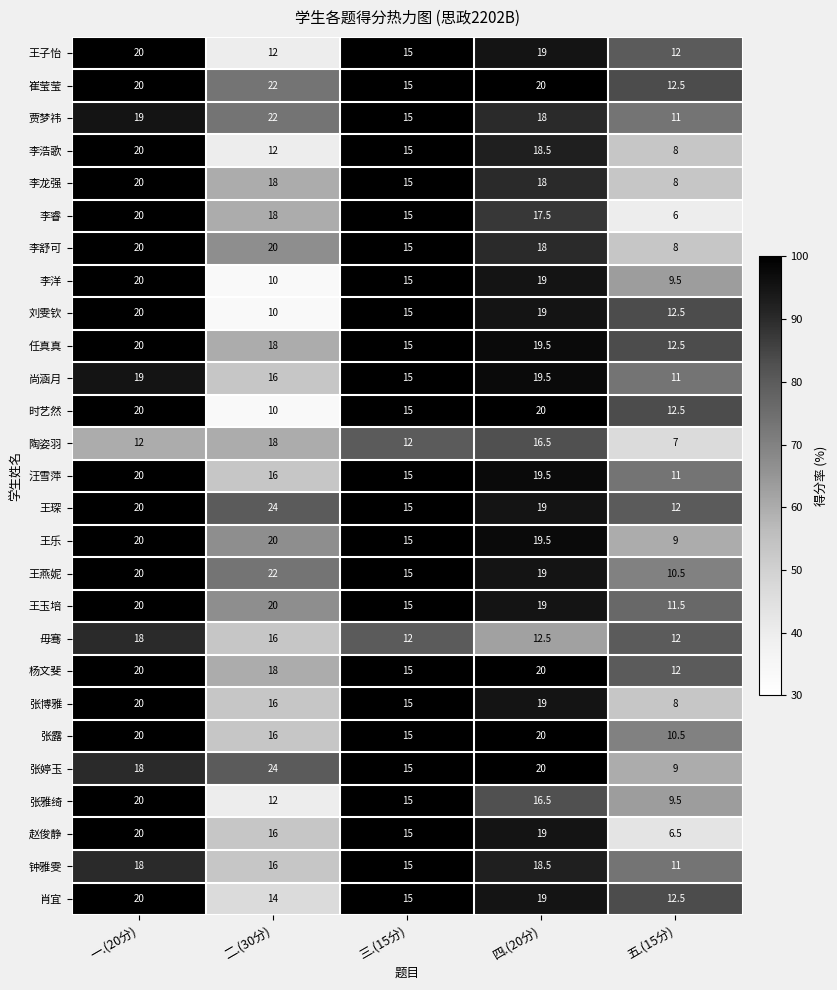

What is the spread (max minus min) of values at 五.(15分)?

6.5